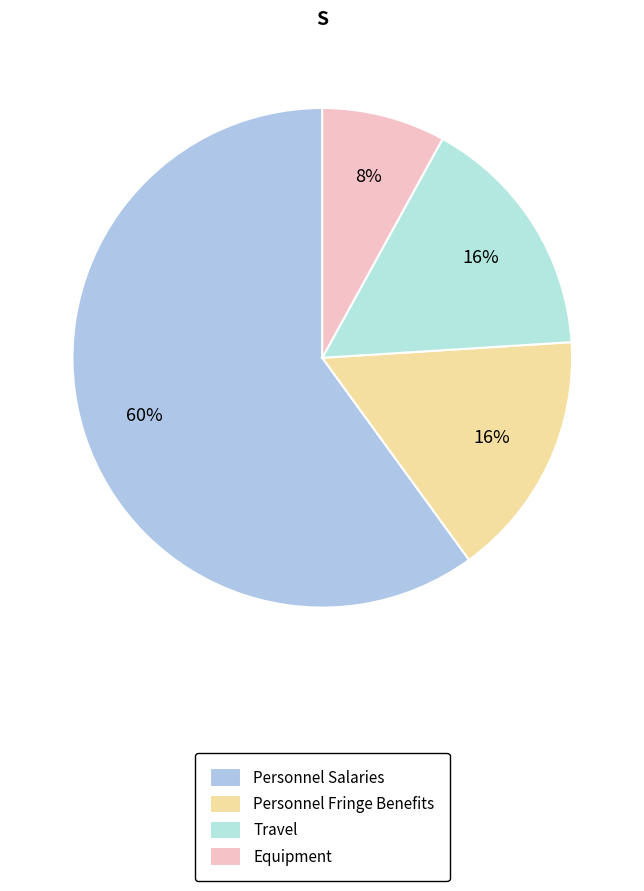

To the nearest percent, what percentage of the pie is Travel?

16%